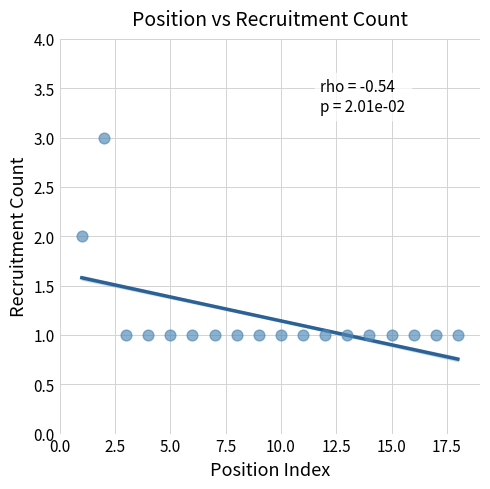

What is the range of X values (max minus min)?

17